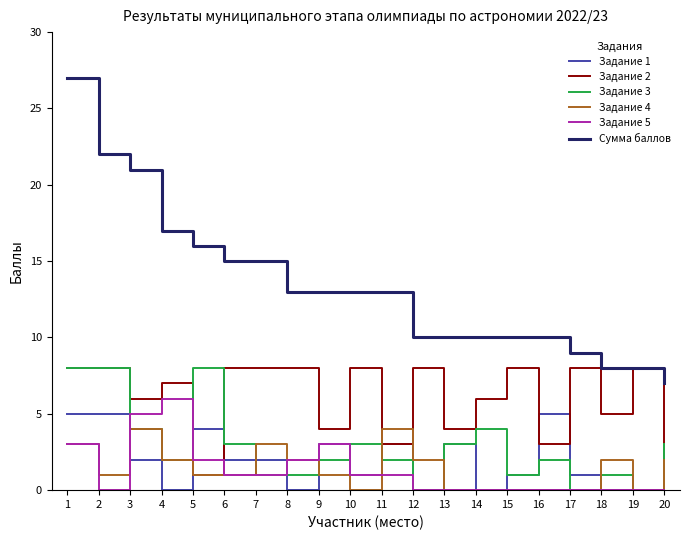

Is it true that Задание 4 equals 2 at 14?

False